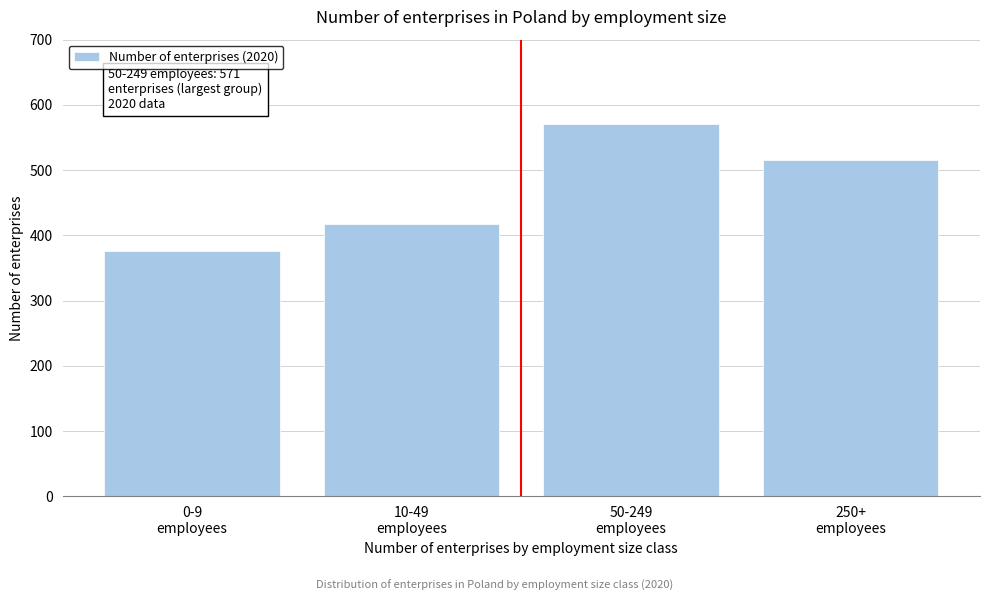

What is the difference between the maximum and second lowest values?

153